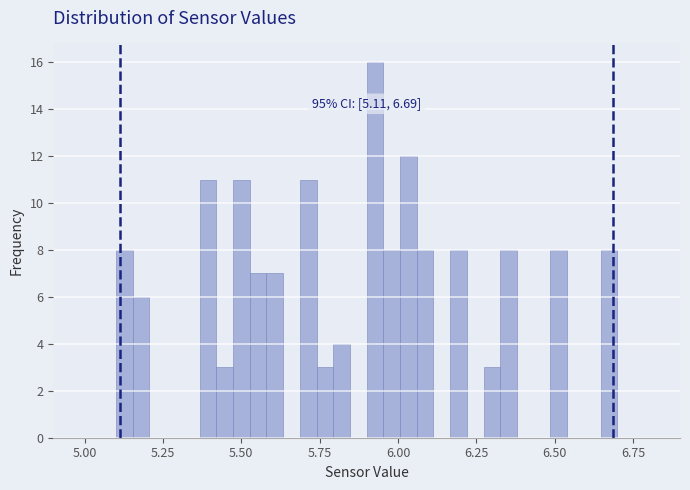

Read against the x-axis, roughly where is the centre of the tallest bar?

5.95